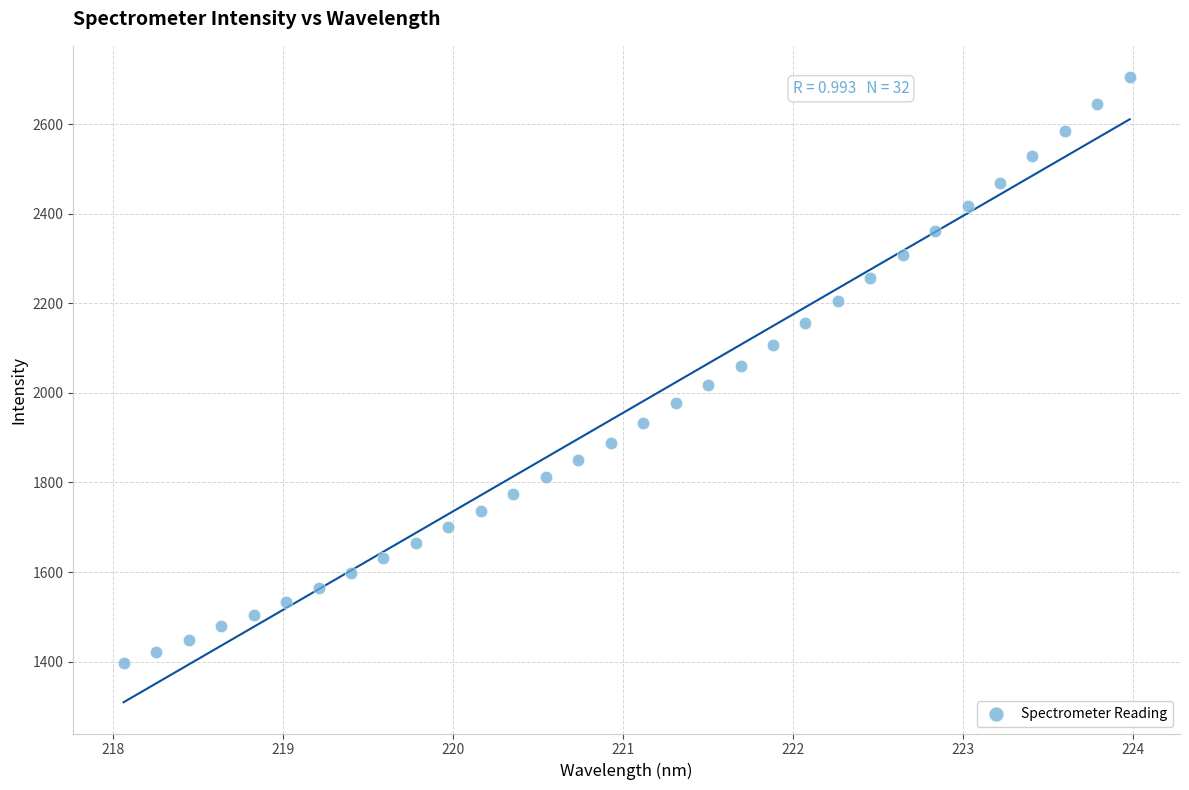

What is the range of X values (max minus min)?

5.9